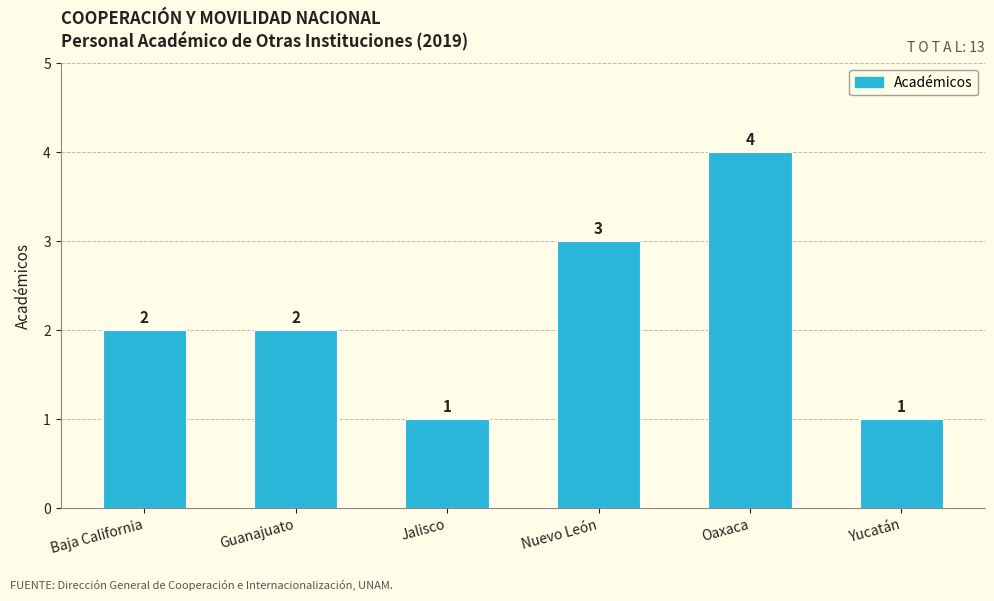

Count the values in the range 1 to 3.

5